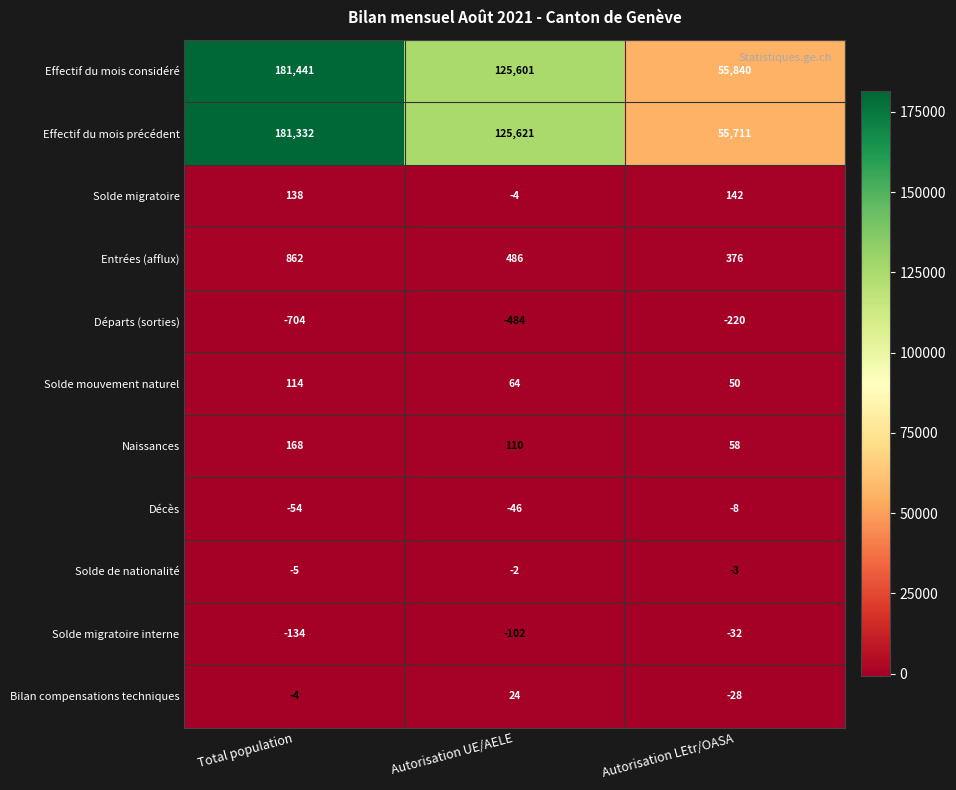

Rank the series at Total population from lowest to highest value.

Départs (sorties), Solde migratoire interne, Décès, Solde de nationalité, Bilan compensations techniques, Solde mouvement naturel, Solde migratoire, Naissances, Entrées (afflux), Effectif du mois précédent, Effectif du mois considéré